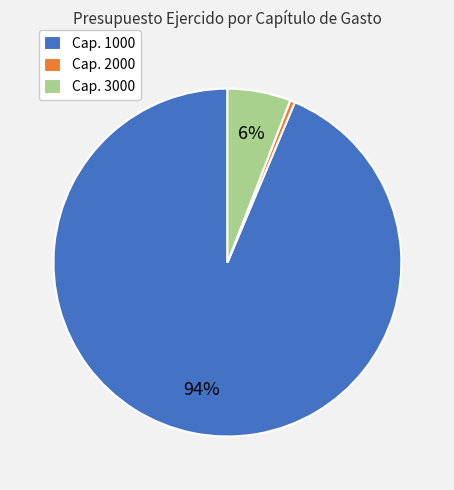

To the nearest percent, what portion does Cap. 3000 represent?

6%